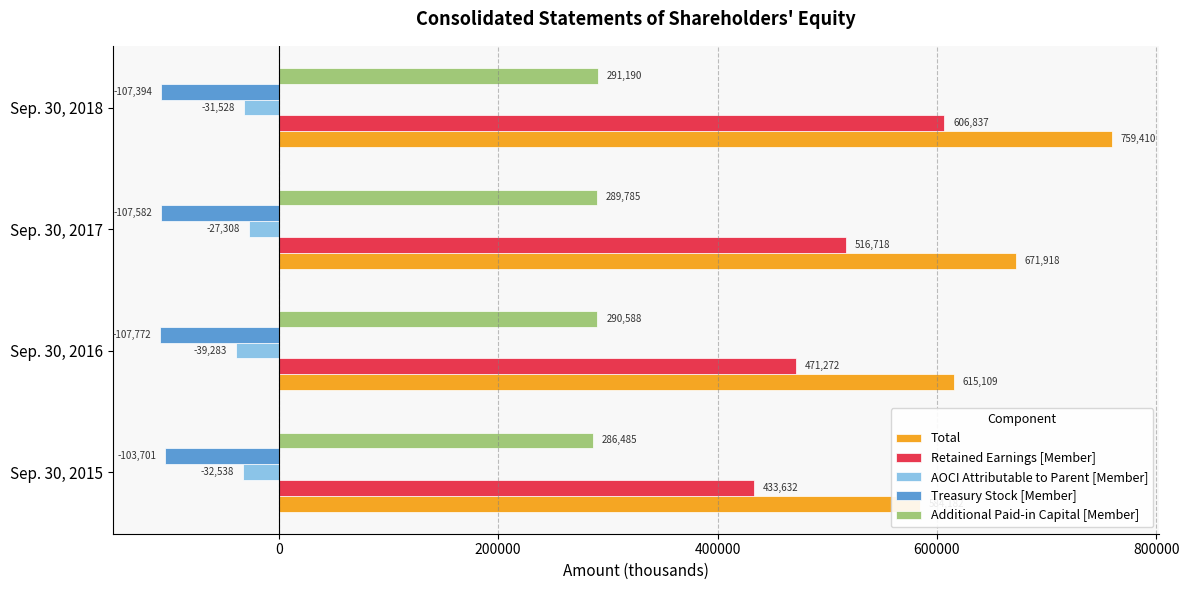

Are the bars grouped side by side (vs. stacked)?

Yes